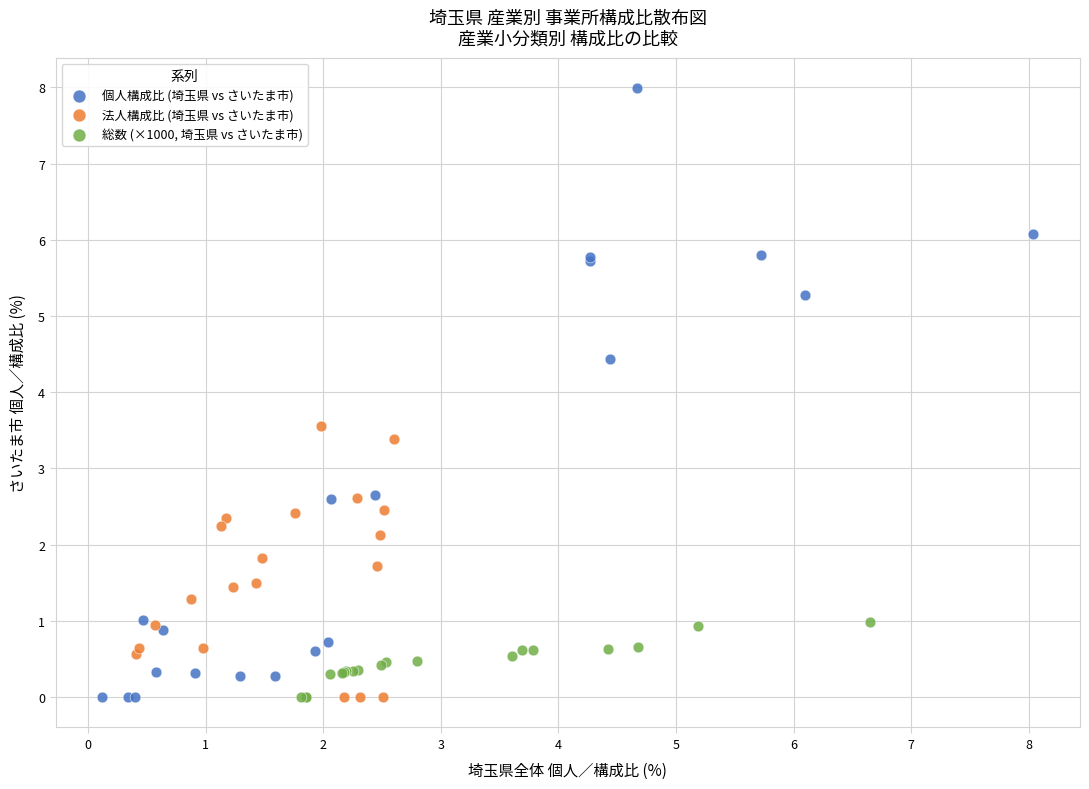

Which series has the largest Y range (max minus min)?

個人構成比 (埼玉県 vs さいたま市)